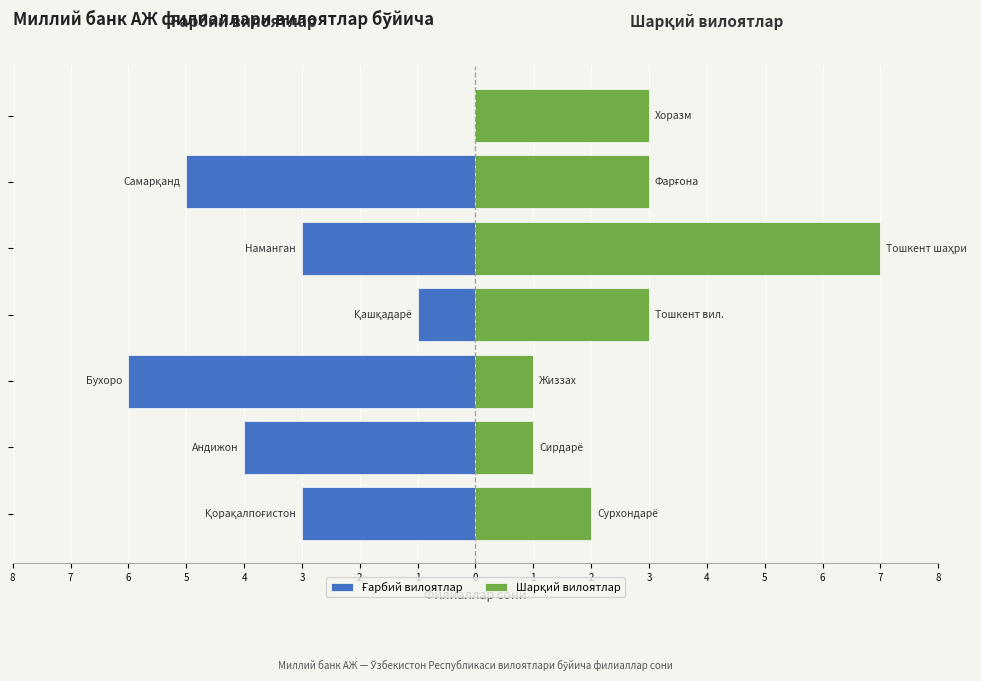

What is the difference between the highest and lowest values at 7?

5